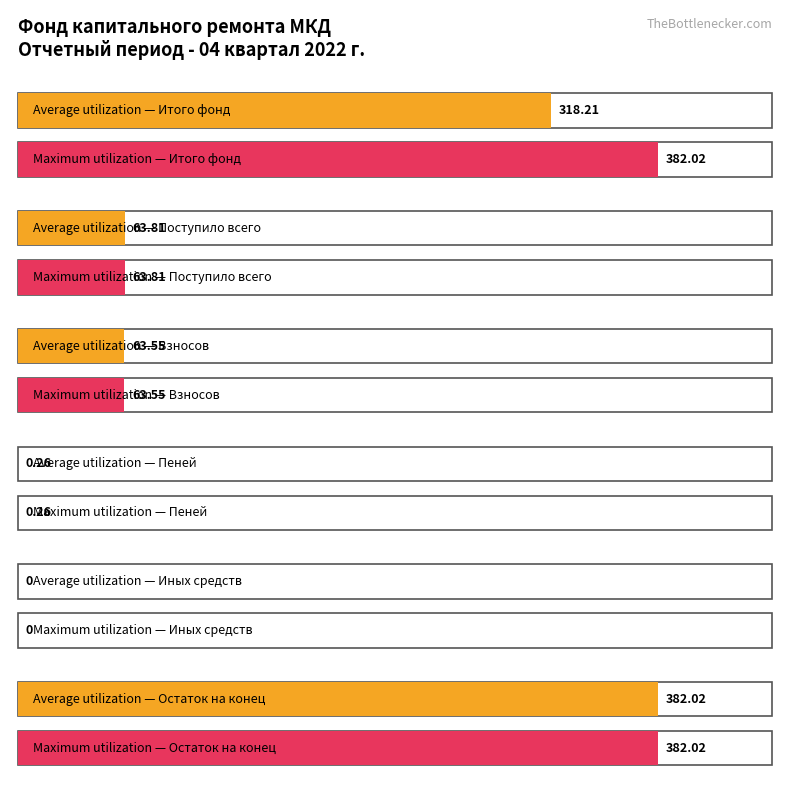

What is the value of the Maximum utilization bar at the 4th from the left?

0.3